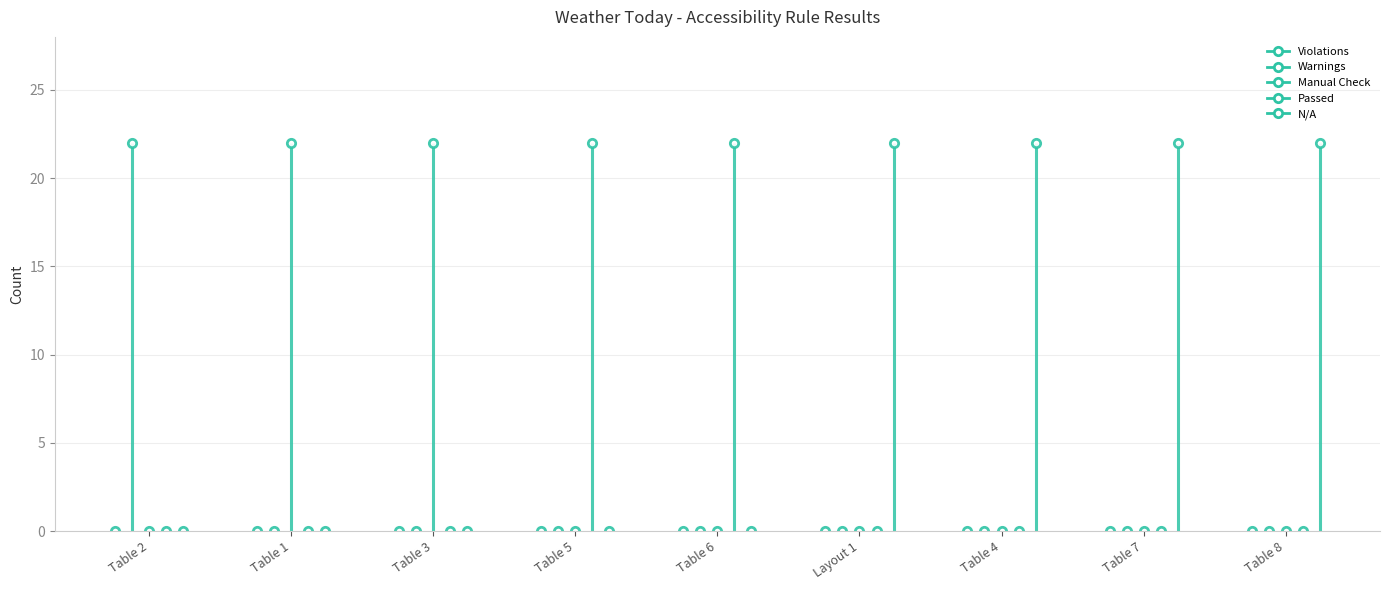

How many data points does each series have?

9